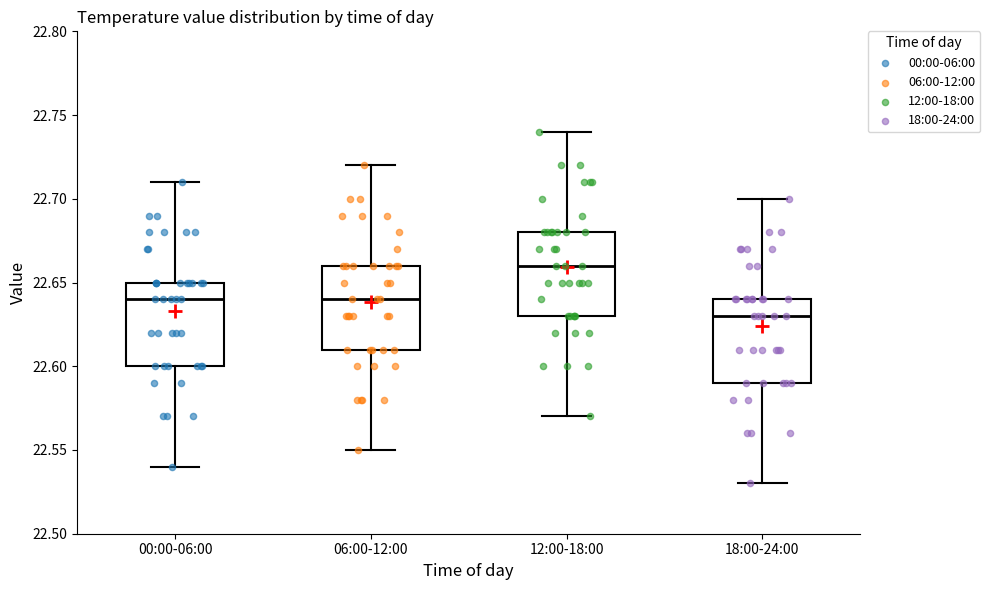

Which box has the highest median line?

12:00-18:00